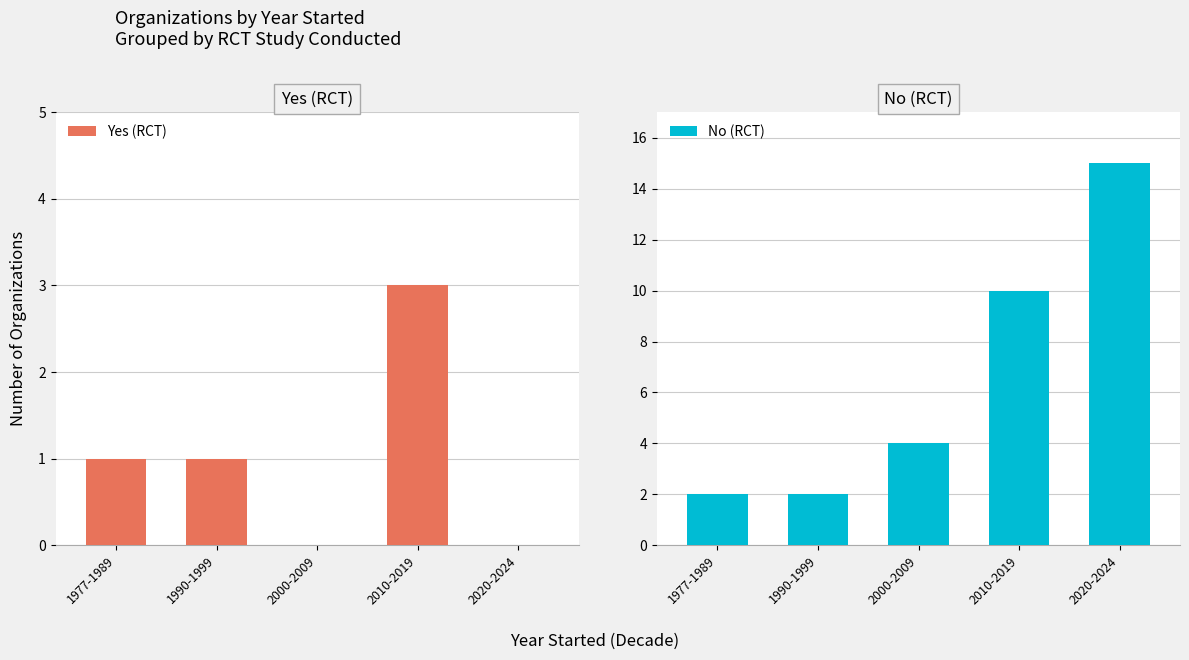

The value of No (RCT) at 2010-2019 is 10. True or false?

True